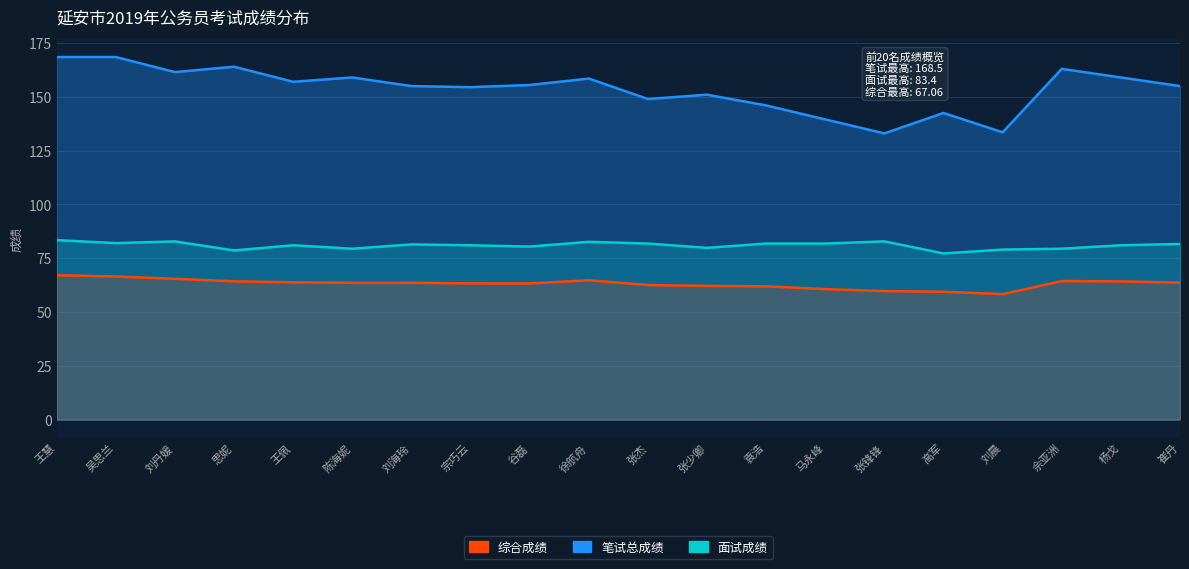

Reading right to left, what are all the values shown in this chart?

笔试总成绩: 崔丹=155.0	杨戈=159.0	佘亚洲=163.0	刘晨=133.5	高军=142.5	张锋锋=133.0	马永峰=139.5	袁浩=146.0	张少卿=151.0	张杰=149.0	徐航舟=158.5	谷磊=155.5	宗巧云=154.5	刘海玲=155.0	陈海妮=159.0	王佩=157.0	思妮=164.0	刘丹媛=161.5	吴思兰=168.5	王慧=168.5
面试成绩: 崔丹=81.6	杨戈=81.0	佘亚洲=79.4	刘晨=79.0	高军=77.2	张锋锋=82.8	马永峰=81.8	袁浩=81.8	张少卿=79.8	张杰=81.8	徐航舟=82.6	谷磊=80.4	宗巧云=81.0	刘海玲=81.4	陈海妮=79.4	王佩=81.0	思妮=78.6	刘丹媛=82.8	吴思兰=82.0	王慧=83.4
综合成绩: 崔丹=63.6	杨戈=64.2	佘亚洲=64.4	刘晨=58.3	高军=59.4	张锋锋=59.7	马永峰=60.6	袁浩=61.9	张少卿=62.1	张杰=62.5	徐航舟=64.7	谷磊=63.3	宗巧云=63.3	刘海玲=63.6	陈海妮=63.6	王佩=63.8	思妮=64.2	刘丹媛=65.4	吴思兰=66.5	王慧=67.1